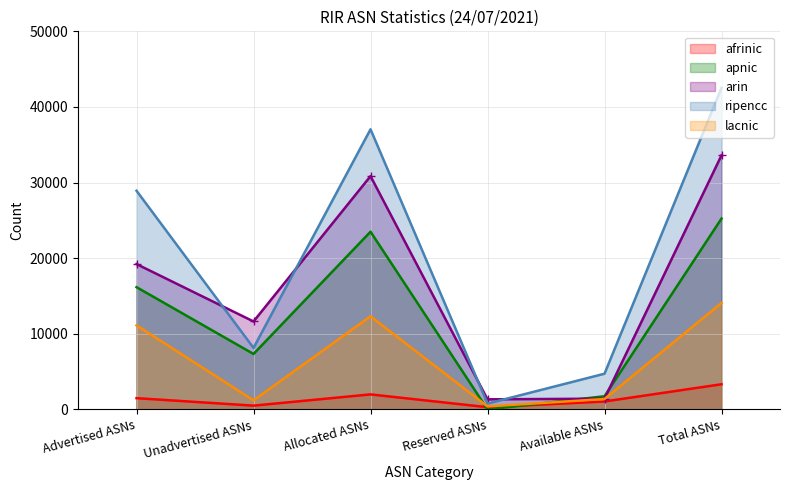

How many values in the ripencc series exceed 28914?

2